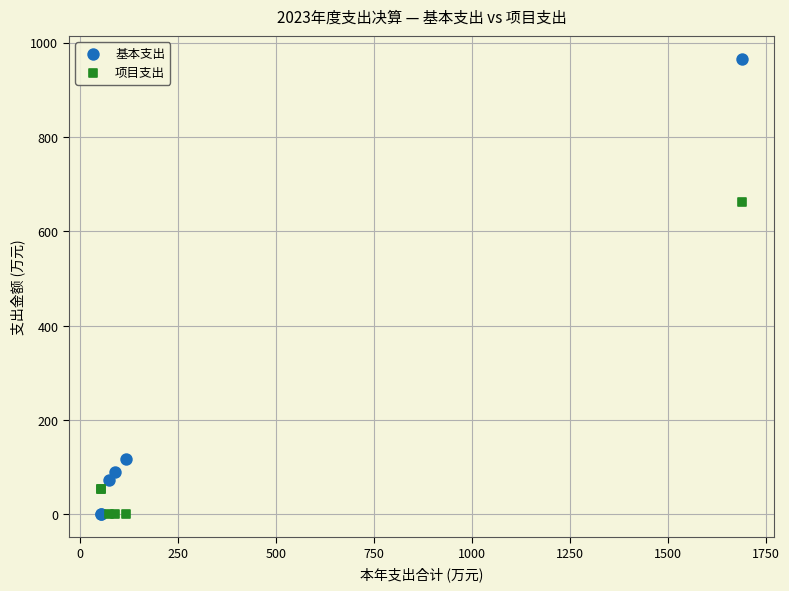

Which series has the widest spread of Y values?

基本支出